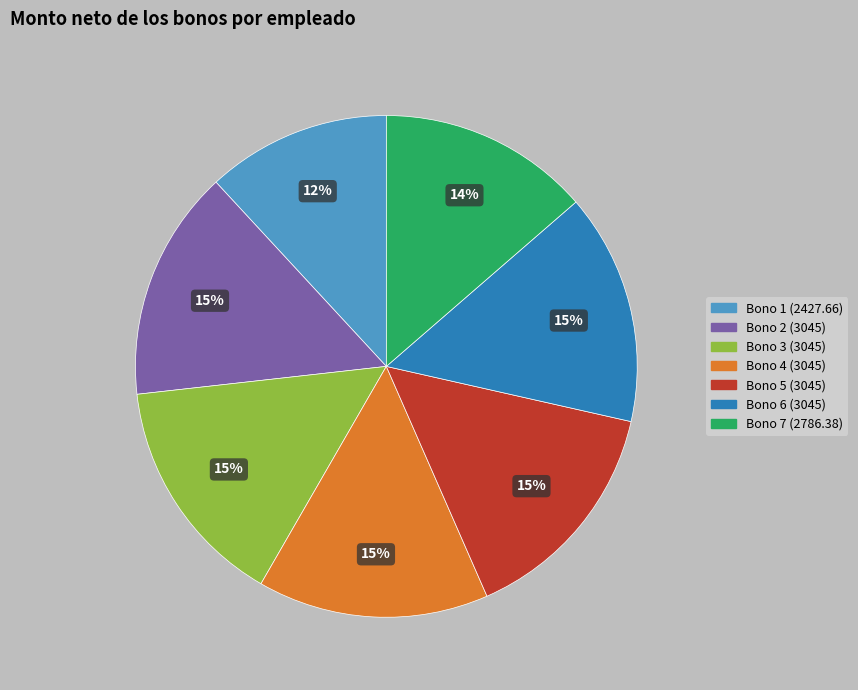

Is Bono 7 (2786.38) the majority of the pie?

No